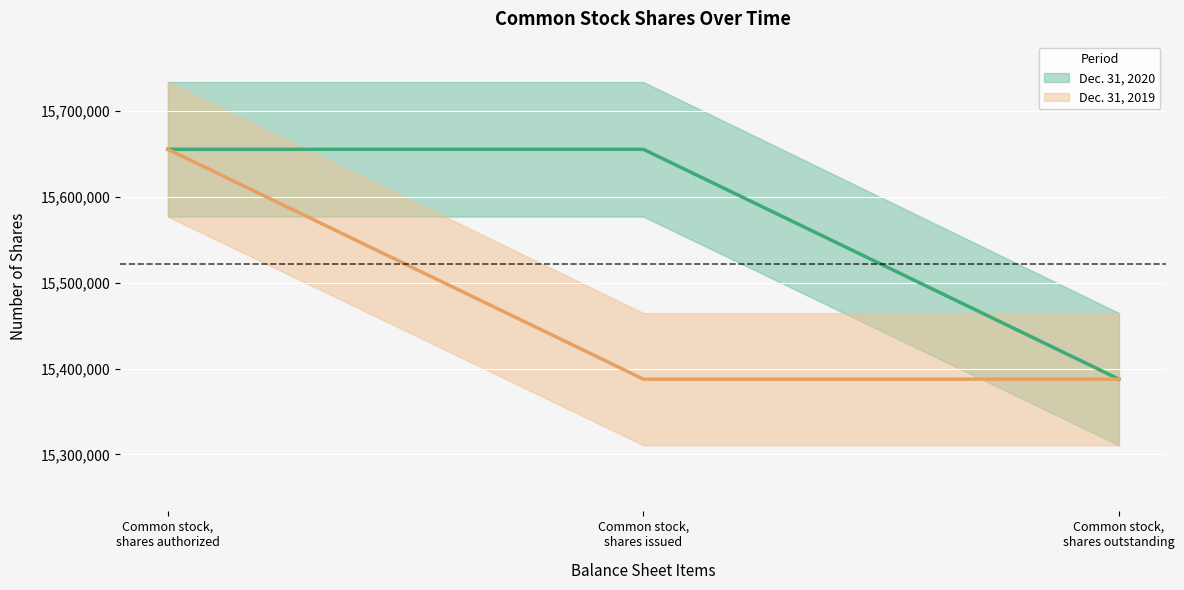

Between Common stock,
shares authorized and Common stock,
shares issued, which series saw the biggest shift?

Dec. 31, 2019 (line)